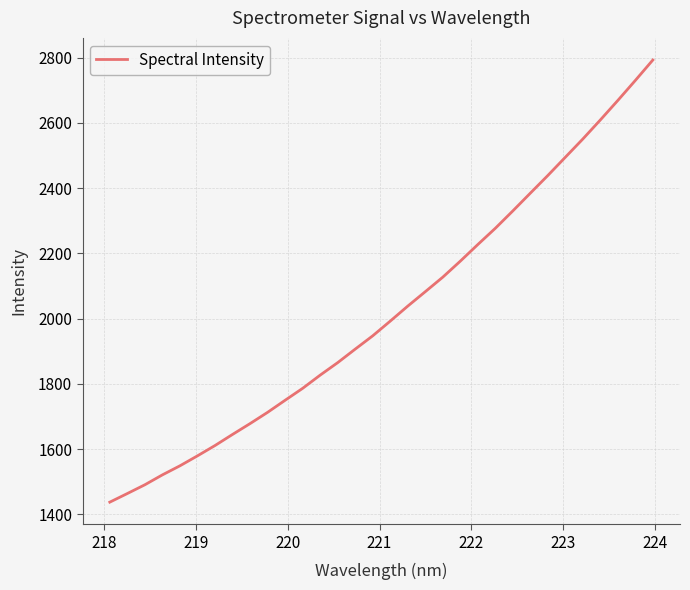

What is the maximum value shown in the chart?

2792.6